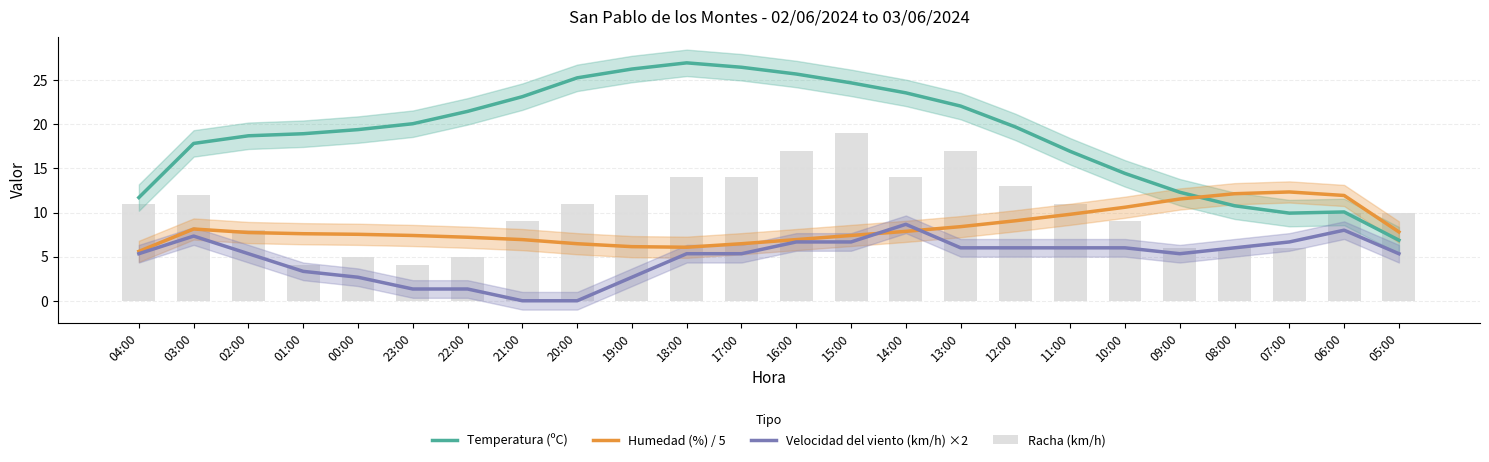

What is the spread (max minus min) of values at 18:00?

21.6